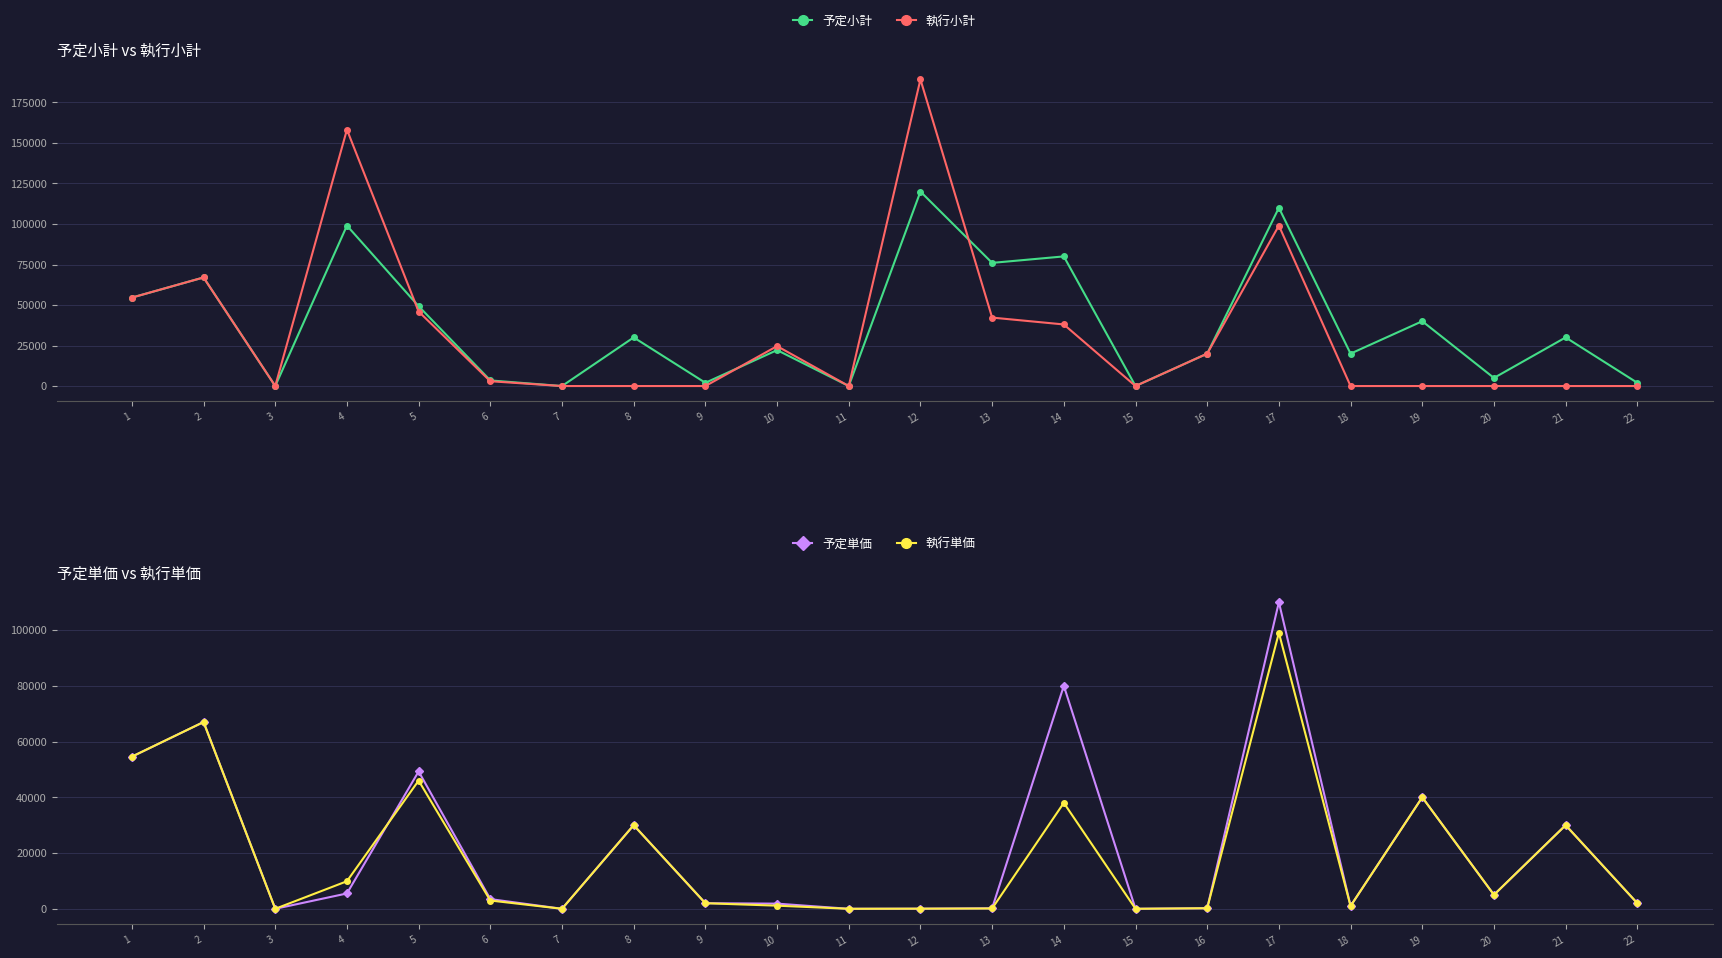

Read the 予定単価 value at 22, to the nearest 100.

2000